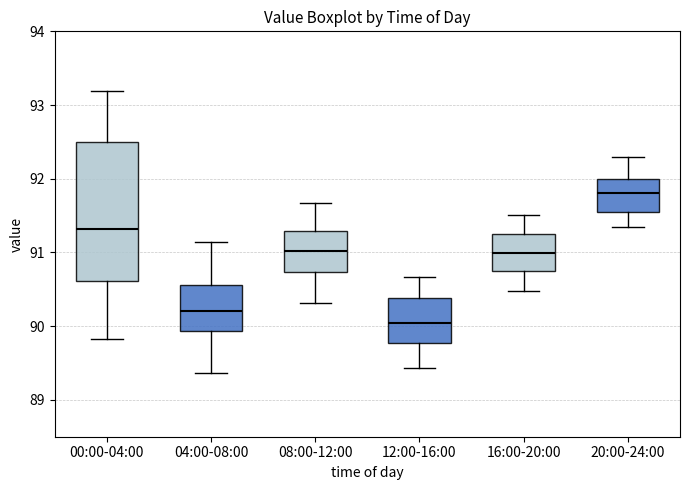

Which box is the tallest, from its lower edge to its upper edge?

00:00-04:00